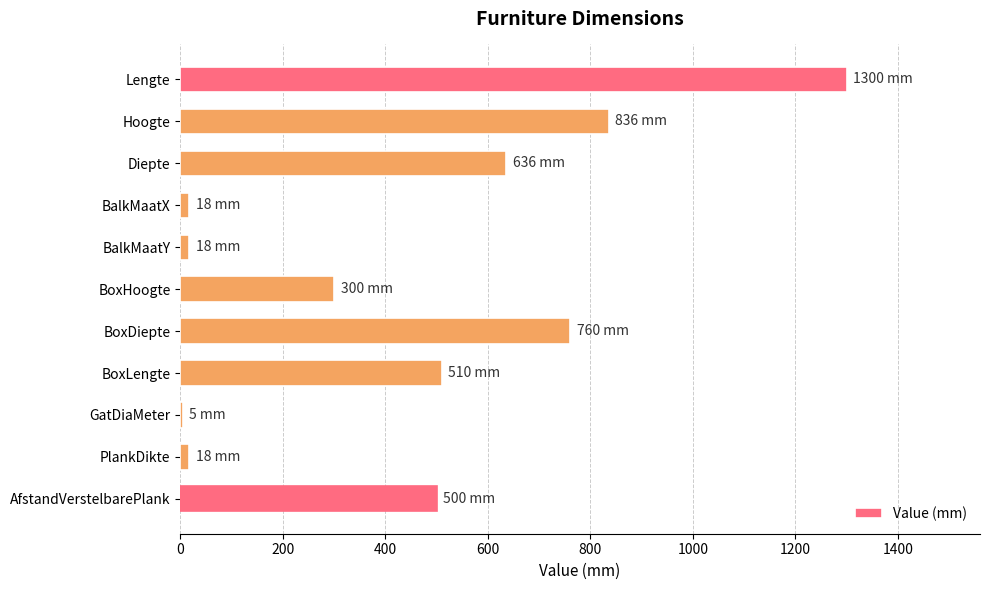

Between Lengte and BalkMaatY, which is larger?

Lengte